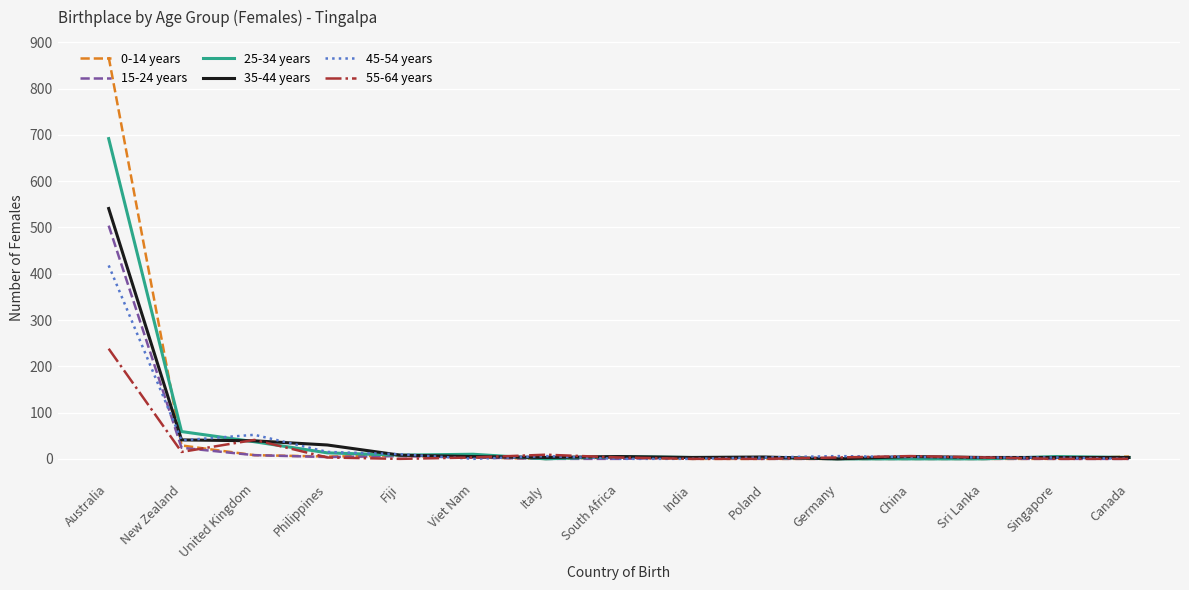

Which series has the widest spread of values?

0-14 years